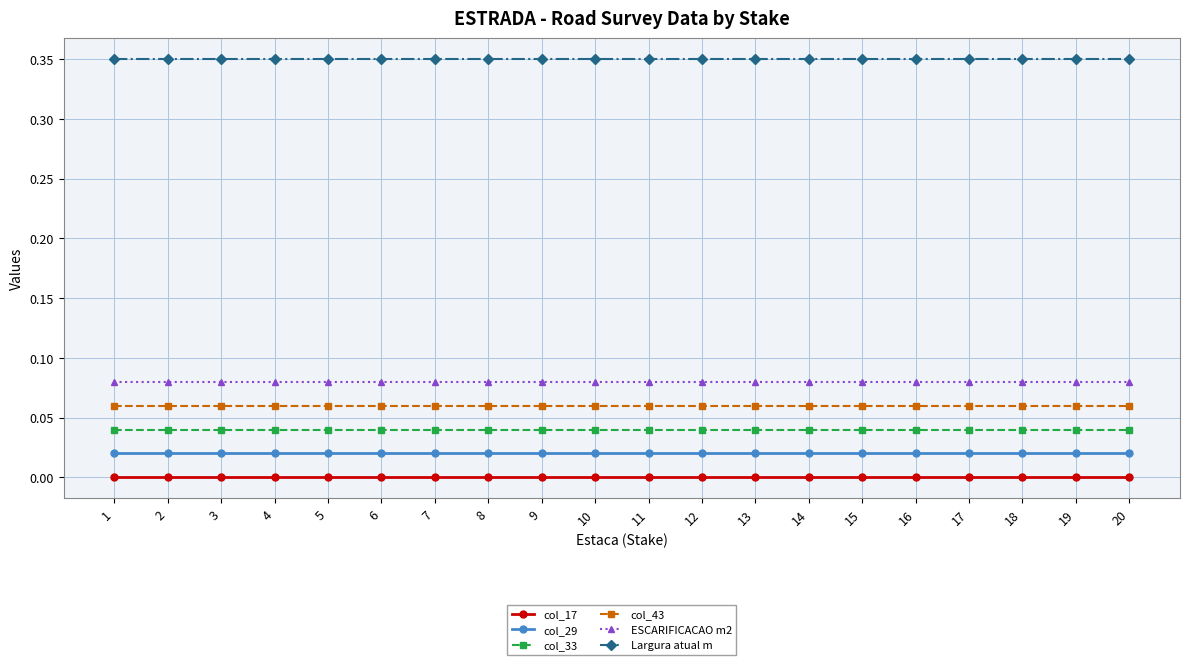

How many series are shown in this chart?

6